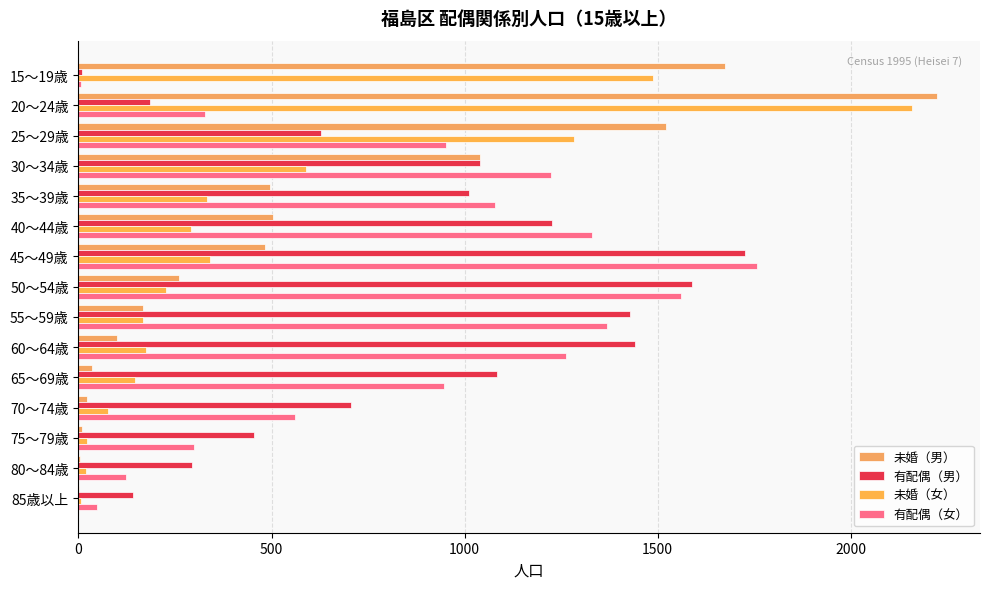

How many categories are shown in the chart?

15